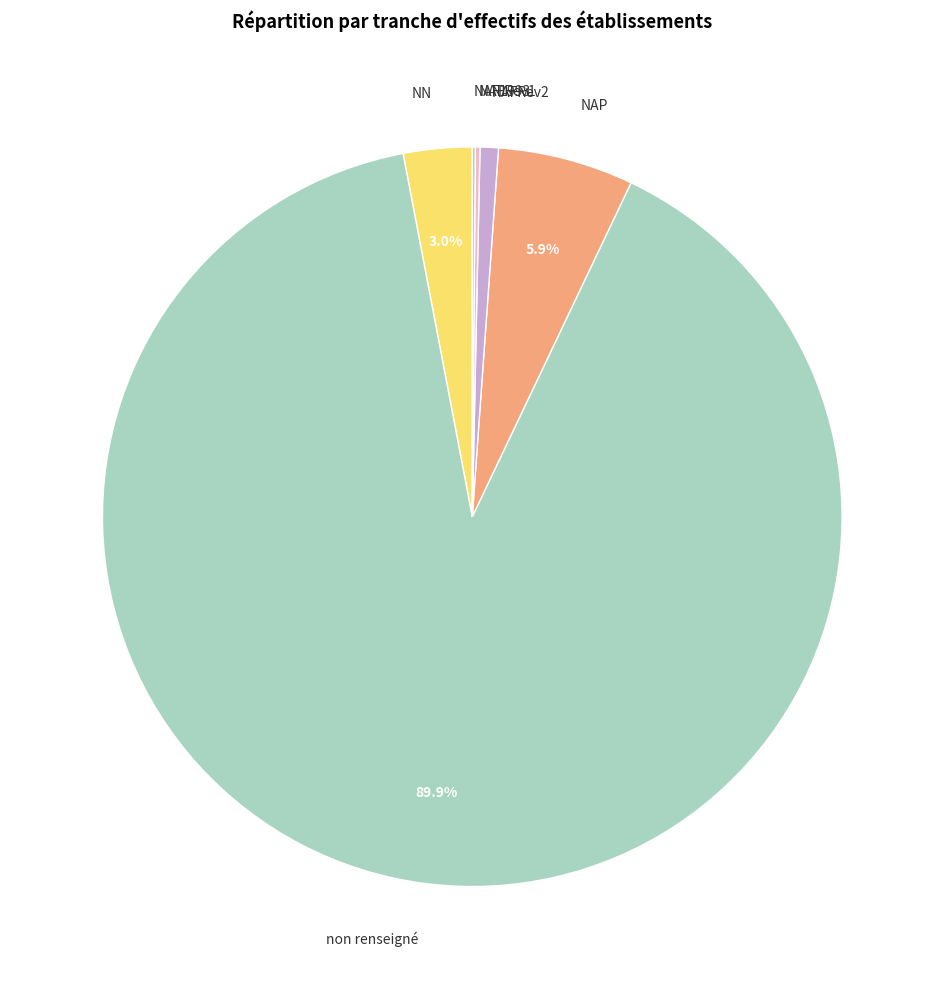

Is there a majority slice in this chart?

Yes